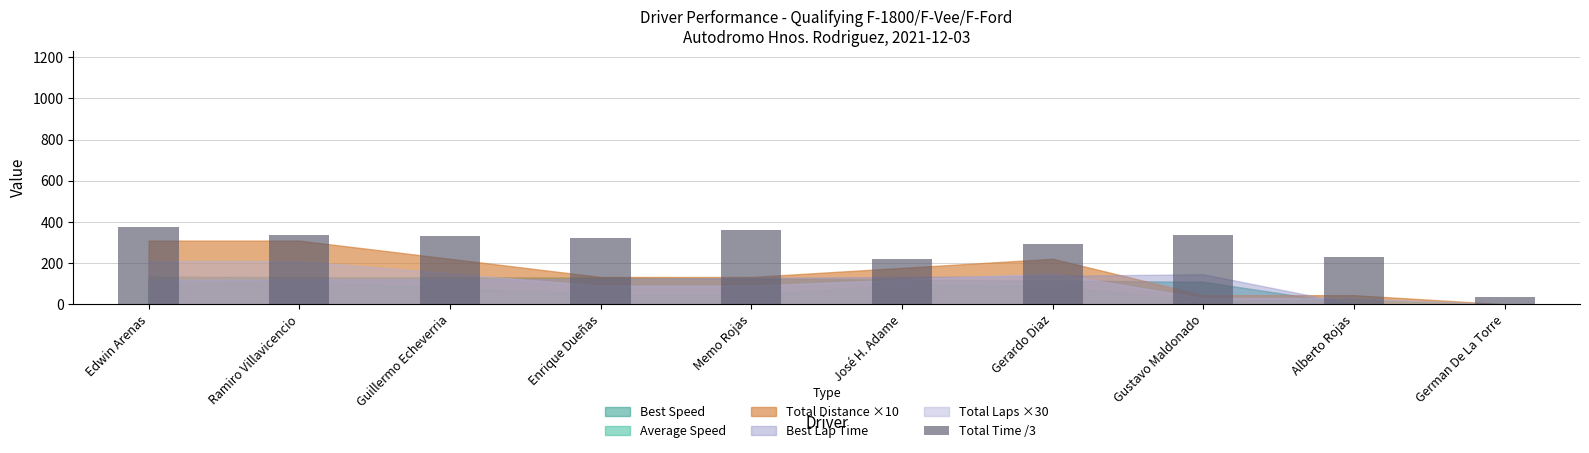

What is the sum of all values?

2840.2